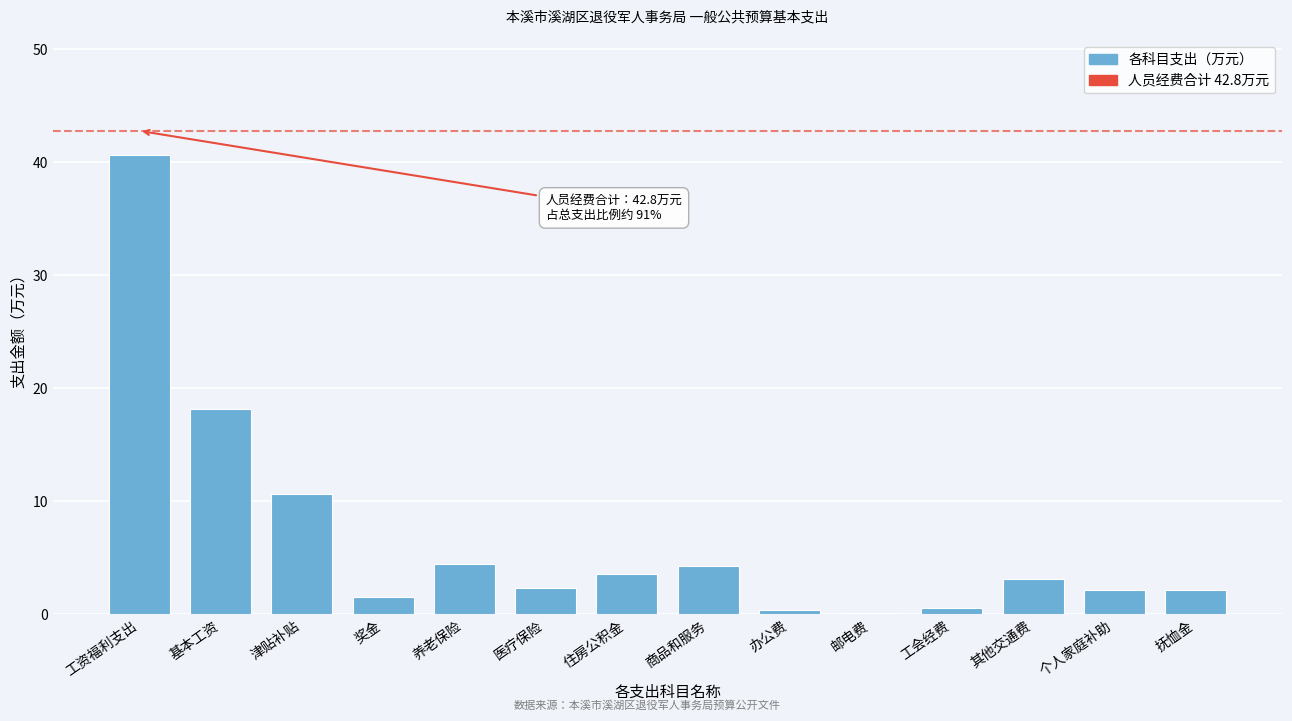

Where is the data nearest to the value 20?

基本工资